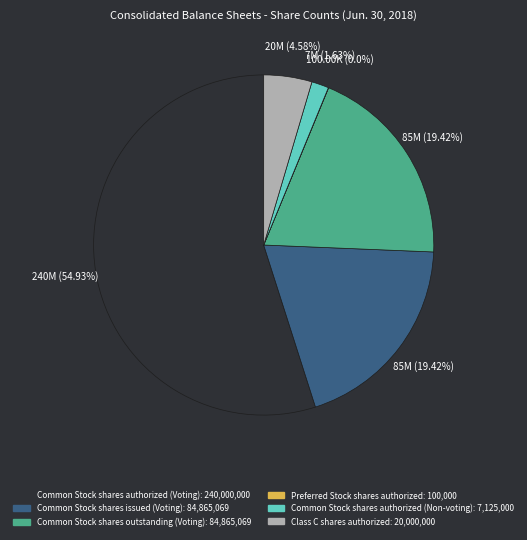

What percentage is NOT represented by Common Stock shares authorized (Non-voting)?

98.4%